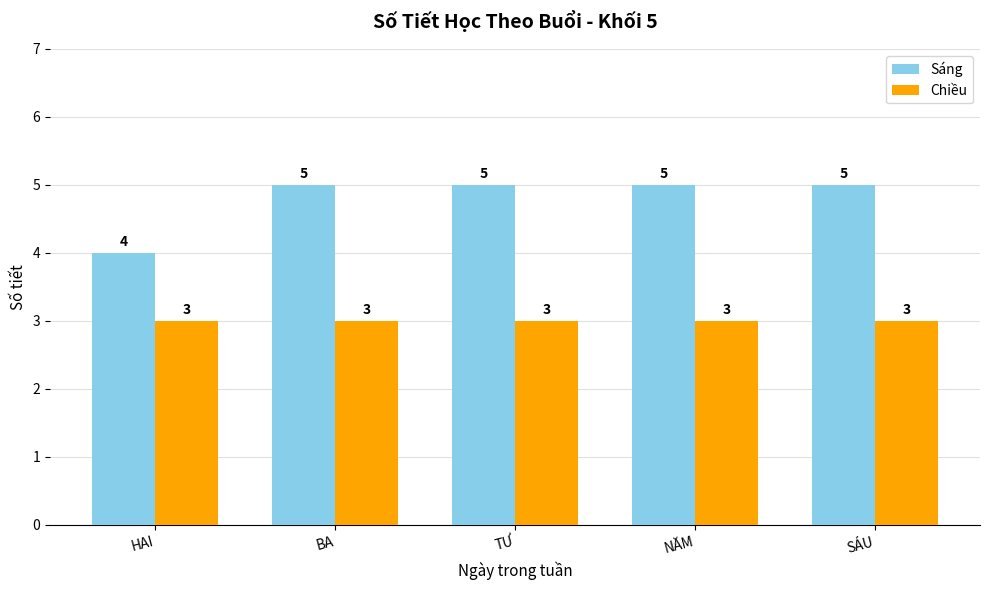

Which series has the largest range (max minus min)?

Sáng